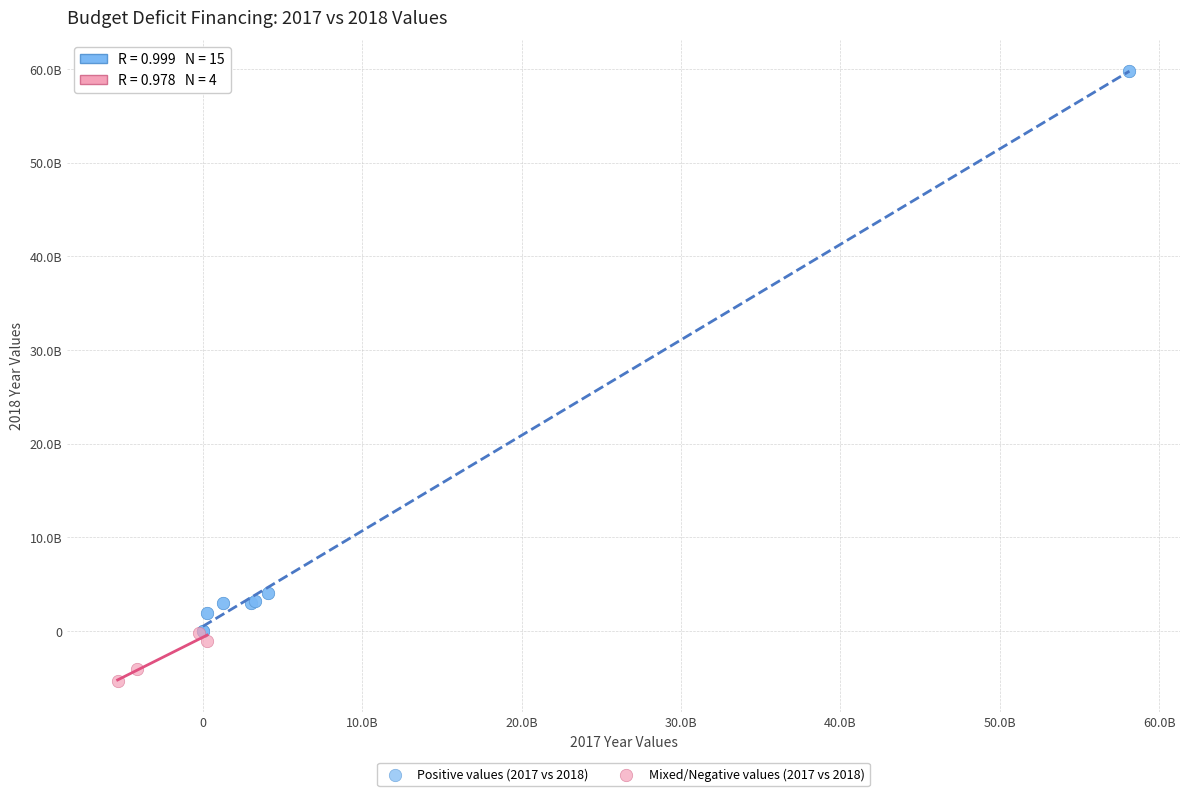

Which series has the largest Y range (max minus min)?

Positive values (2017 vs 2018)